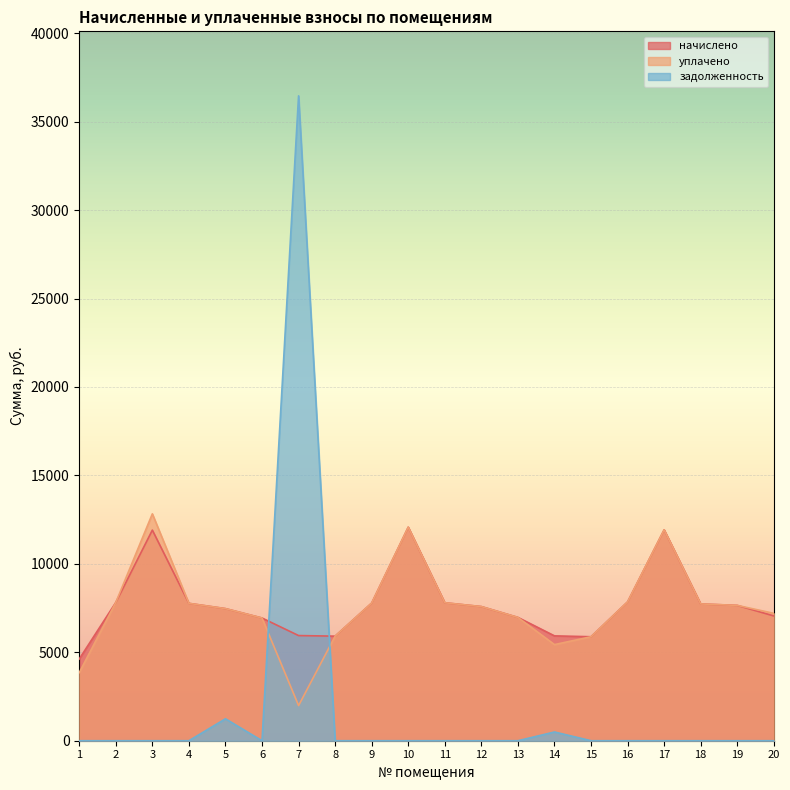

Where is задолженность nearest to the value 18229?

5